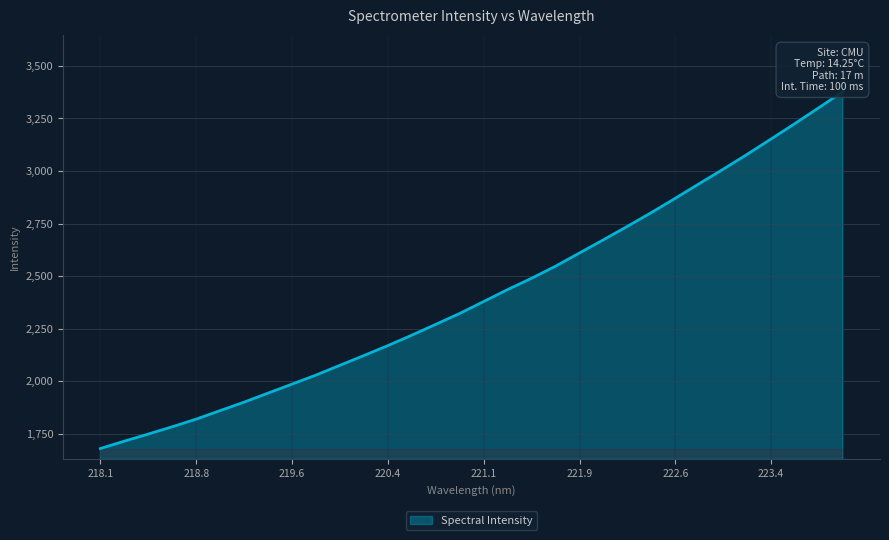

Is it true that the value at 219.6 is 2814.9?

False